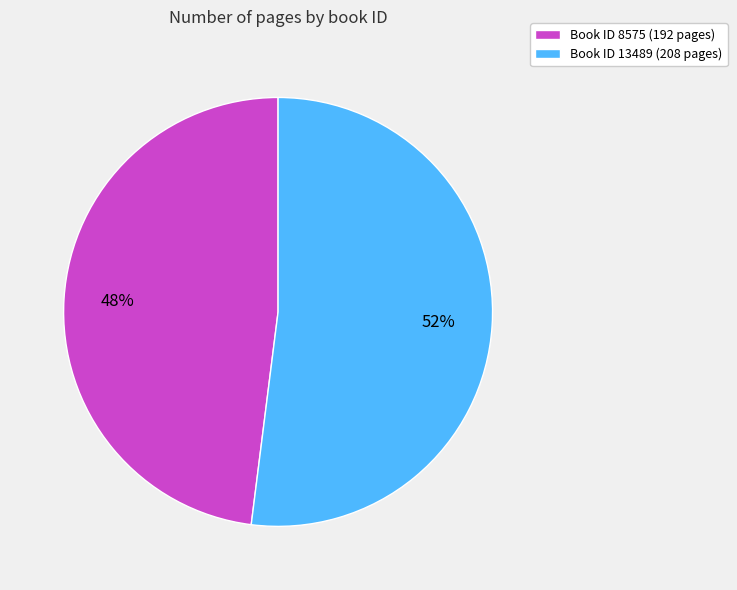

True or false: Book ID 8575 (192 pages) accounts for 55% of the total.

False